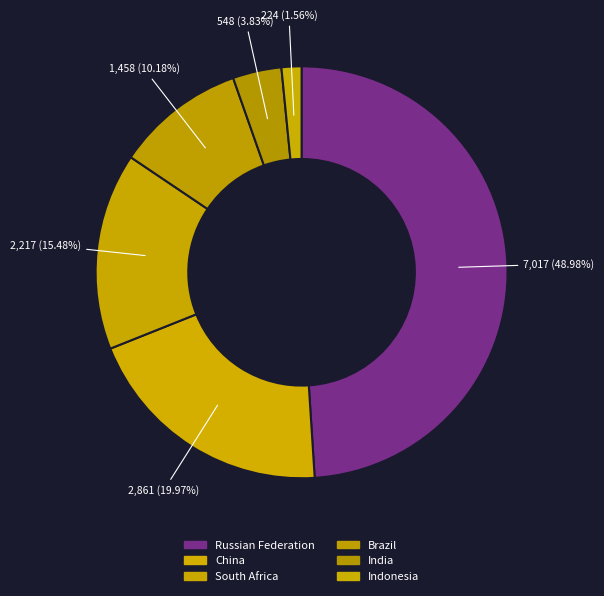

To the nearest percent, what is the difference between the China and Russian Federation slice percentages?

29%